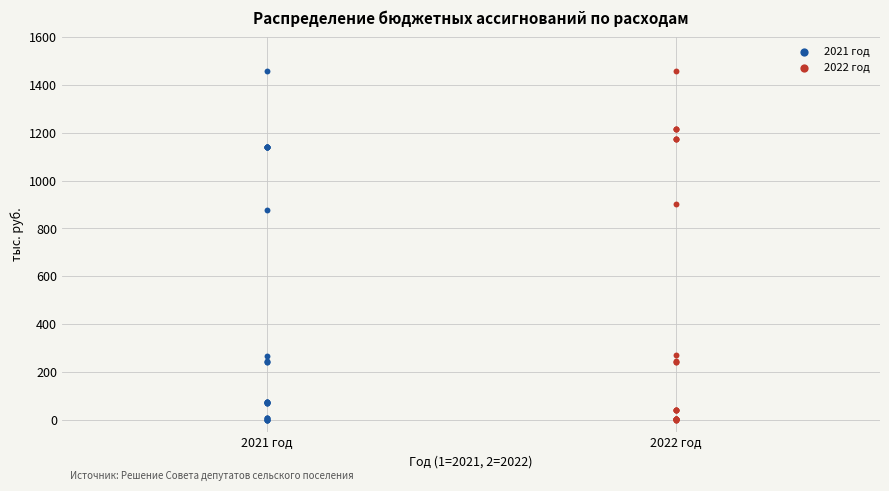

What are all the series names shown in the legend?

2021 год, 2022 год